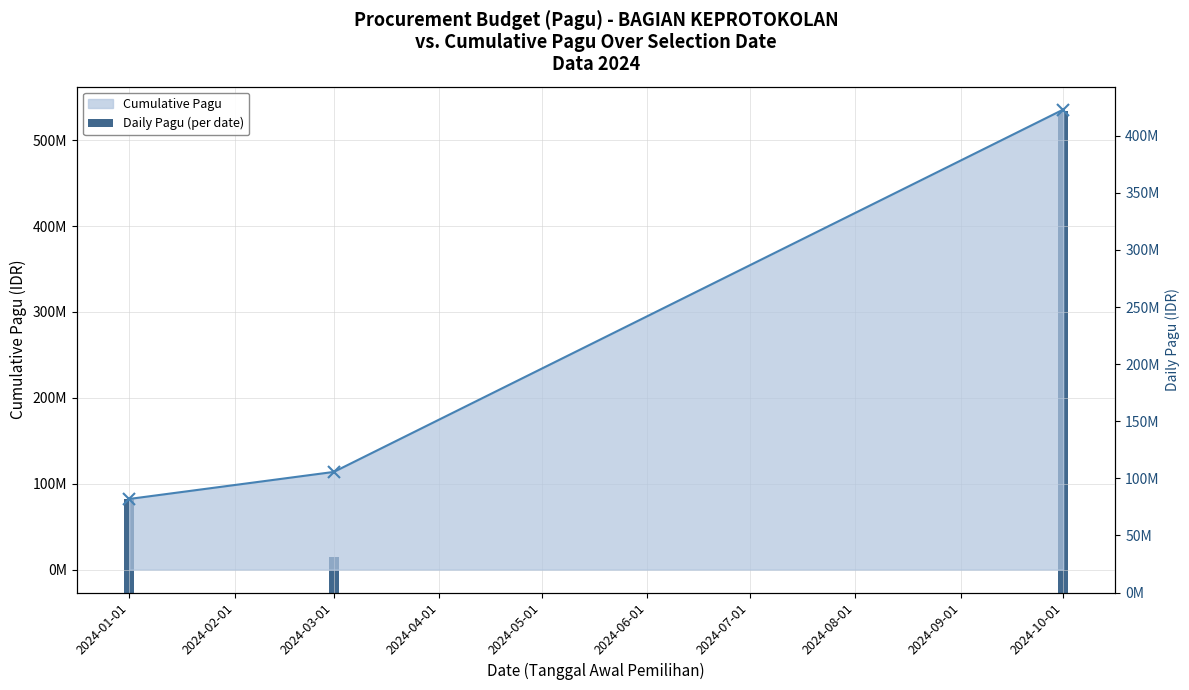

The Cumulative Pagu series shows 76220424 at 2024-02-01. True or false?

False